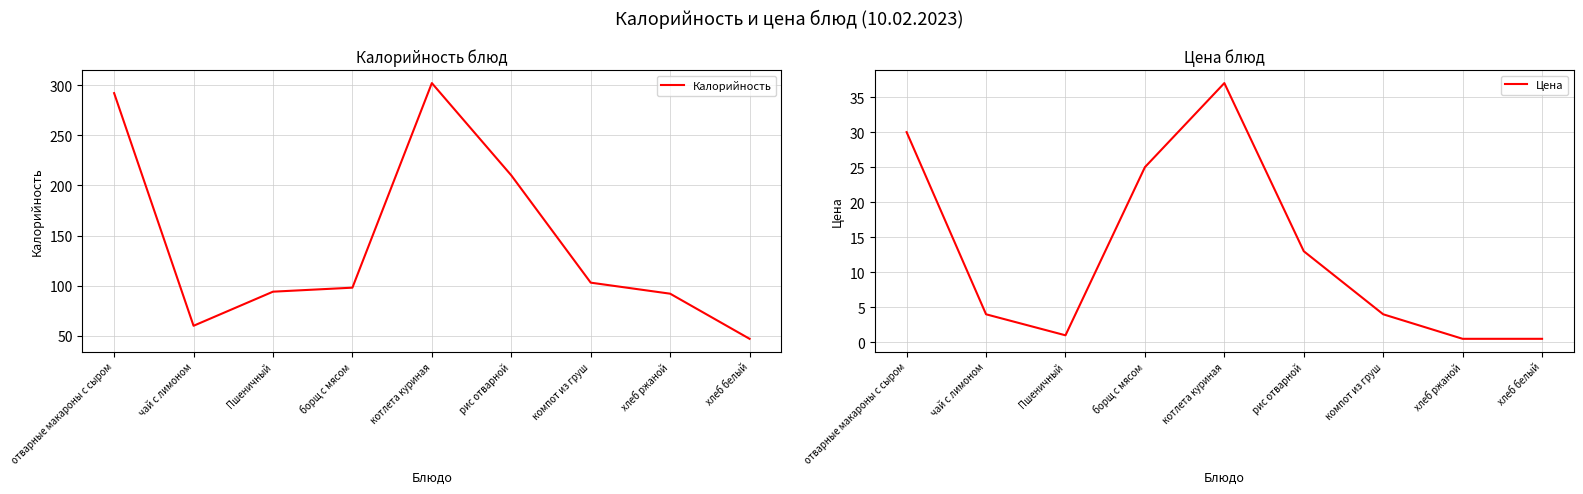

Rank the series at котлета куриная from highest to lowest value.

Калорийность, Цена